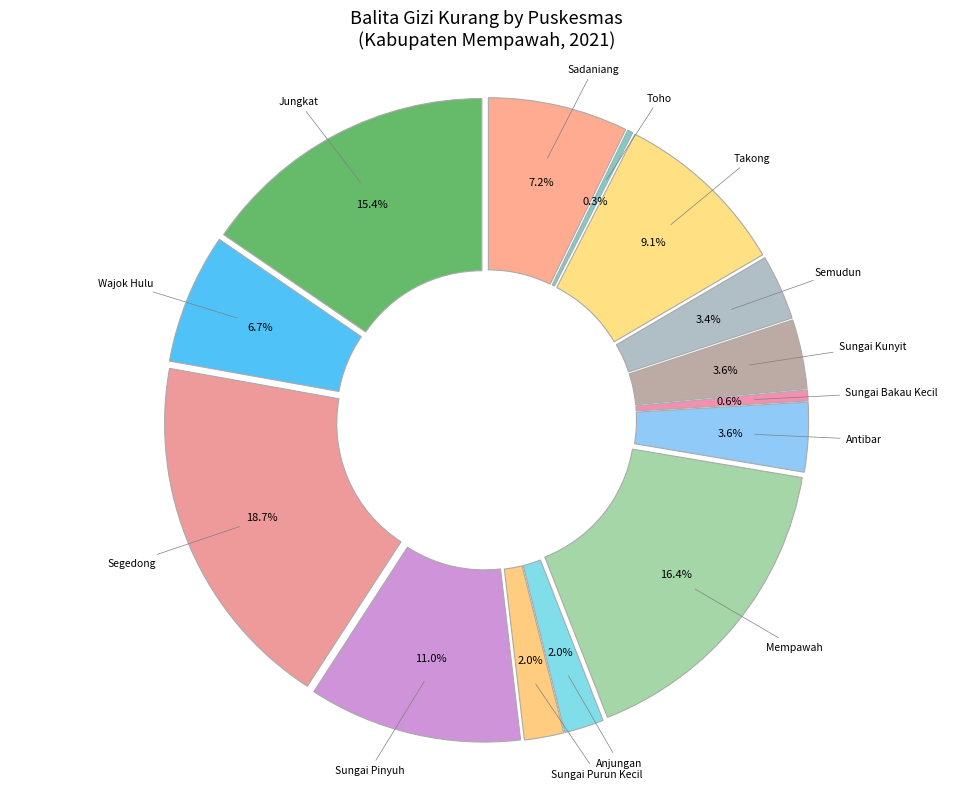

To the nearest percent, what is the combined percentage of Anjungan and Sungai Bakau Kecil?

3%